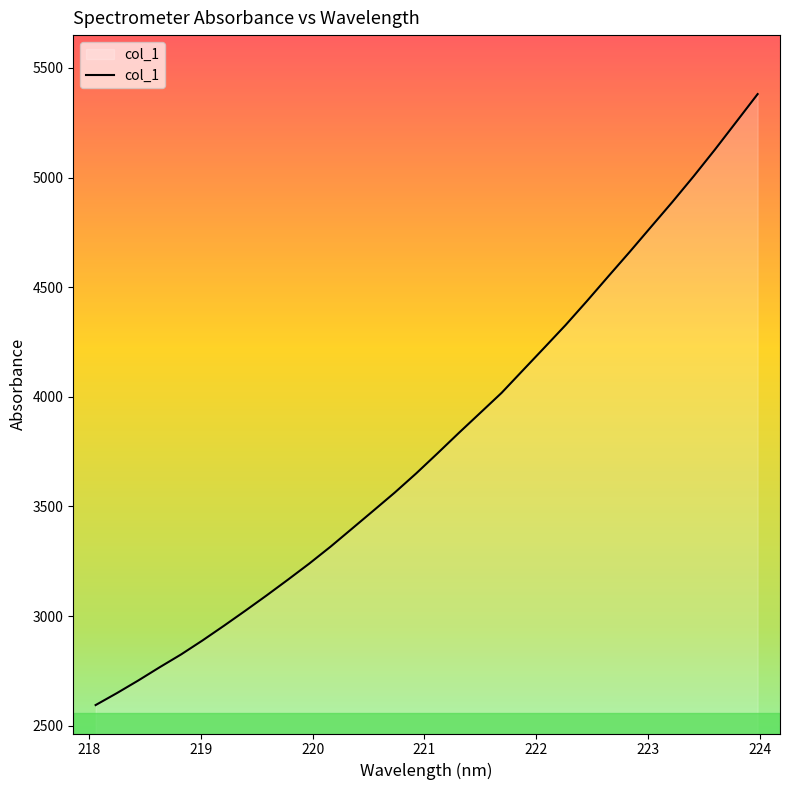

Reading left to right, list all the values displayed in this chart.

2594.1	2648.8	2706.4	2766.8	2825.1	2888.8	2955.5	3024.1	3094.2	3166.1	3239.7	3317.1	3398.9	3480.9	3563.4	3650.5	3742.2	3835.3	3926.6	4017.9	4121.0	4223.7	4327.3	4436.7	4549.1	4660.5	4774.6	4888.2	5005.7	5127.6	5253.9	5380.5